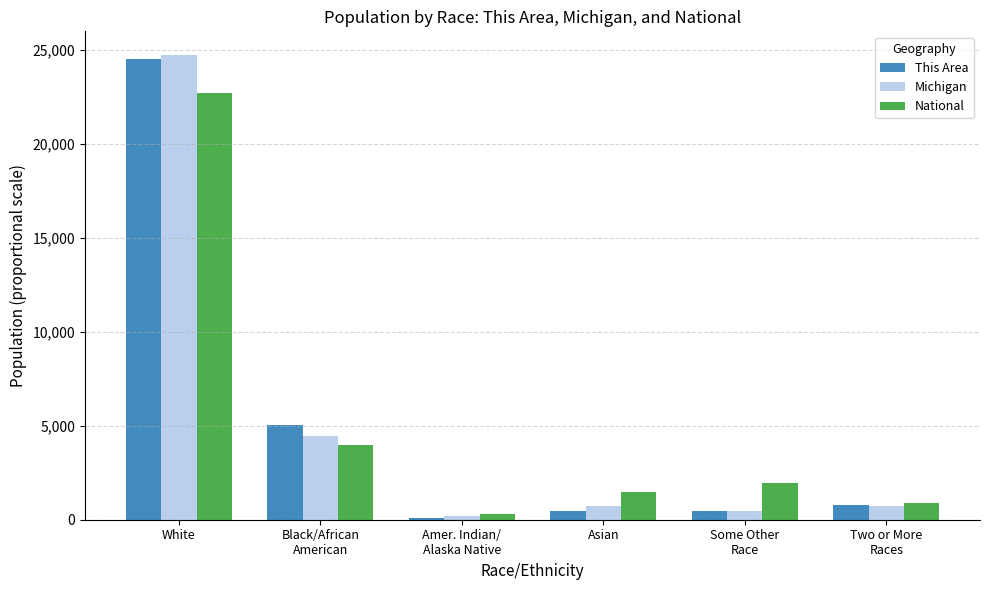

What is the label of the 4th bar from the left?

Asian